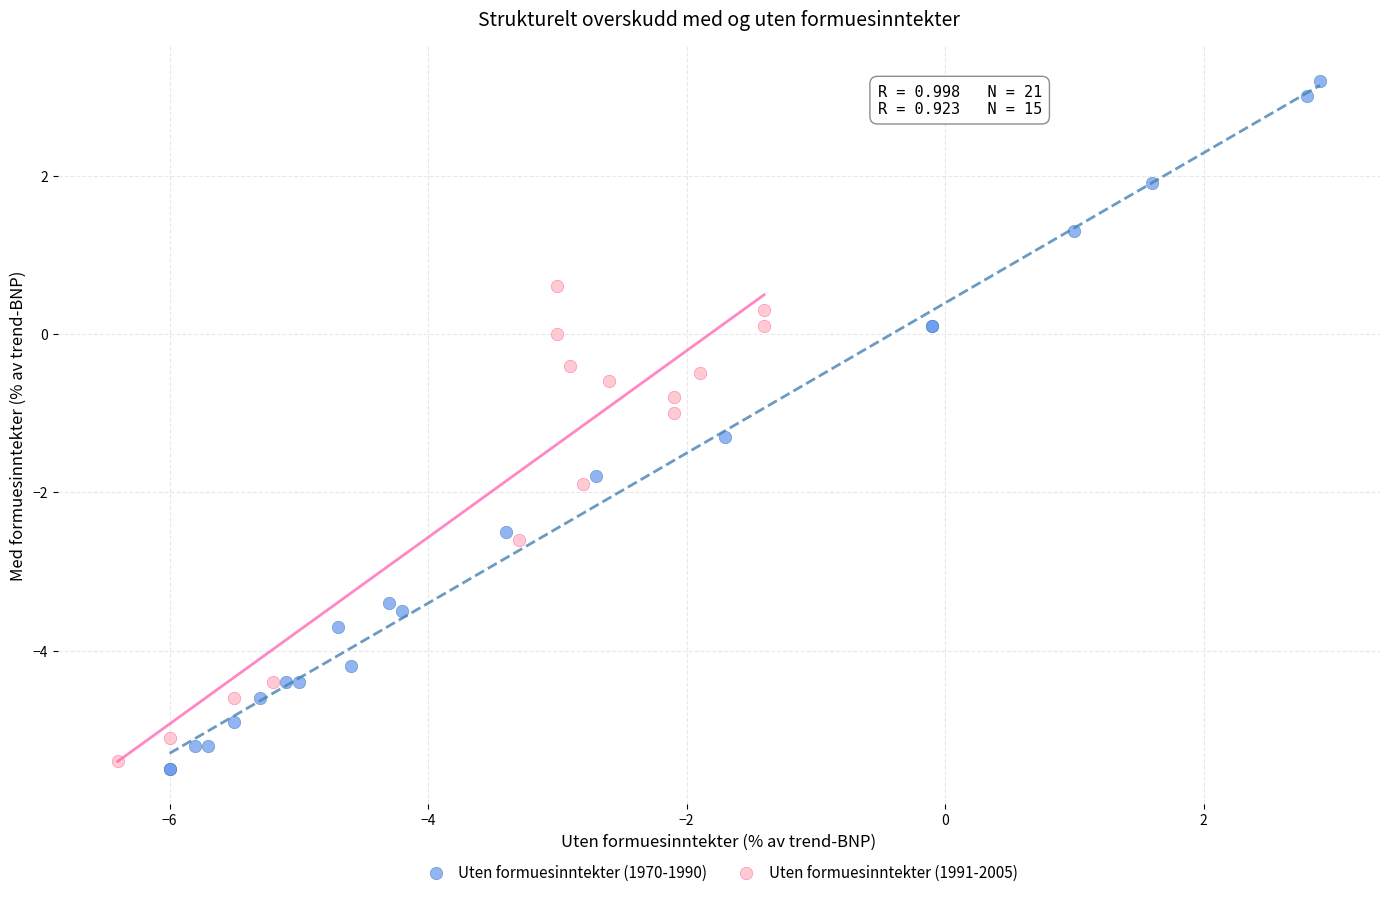

Which series contains the highest Y value?

Uten formuesinntekter (1970-1990)